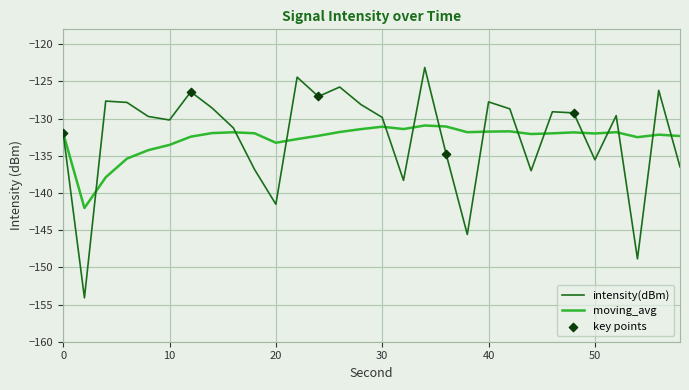

Which series has the widest spread of values?

intensity(dBm)